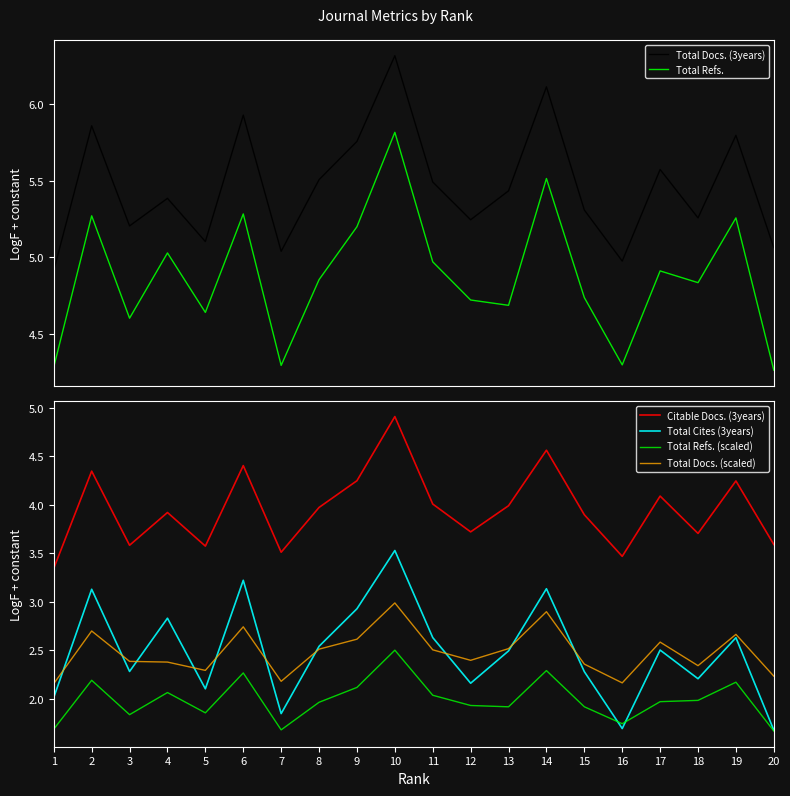

What is the value of the Total Refs. point at the 15th from the left?

4.7